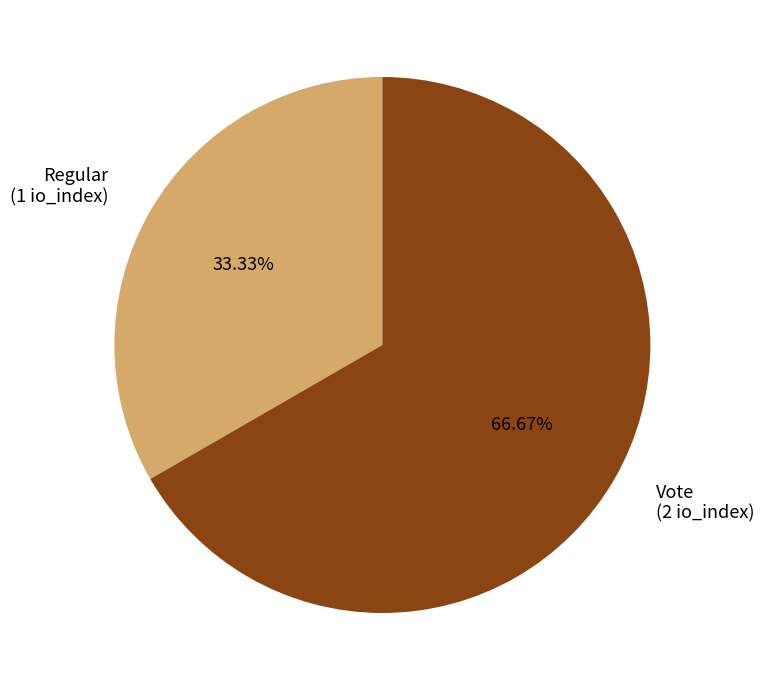

Combined, do Vote and Regular account for over 50%?

Yes